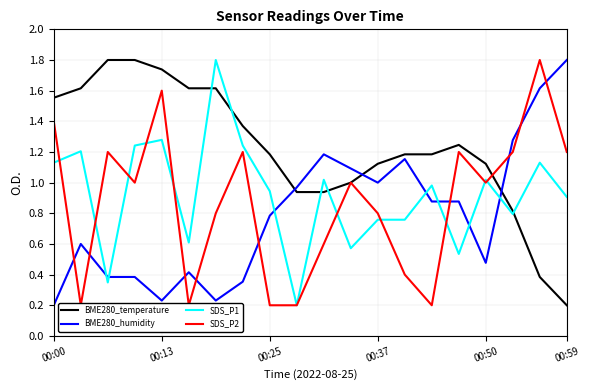

Which series has the widest spread of values?

BME280_temperature